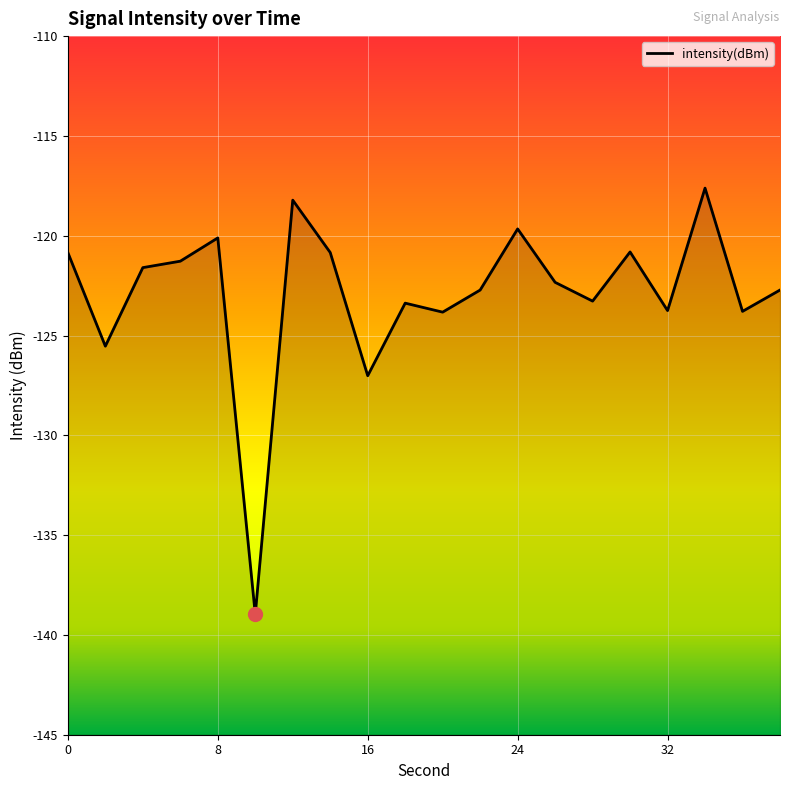

How many data points are less than -122?

11